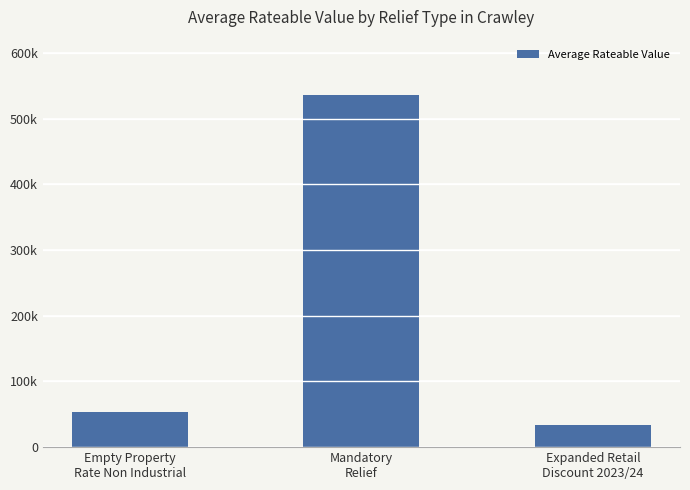

How many data points does each series have?

3